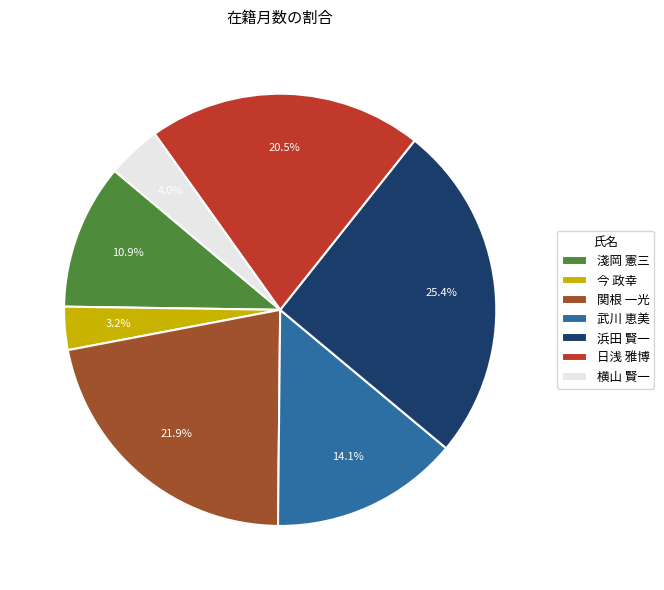

What percentage is NOT represented by 今 政幸?

96.8%